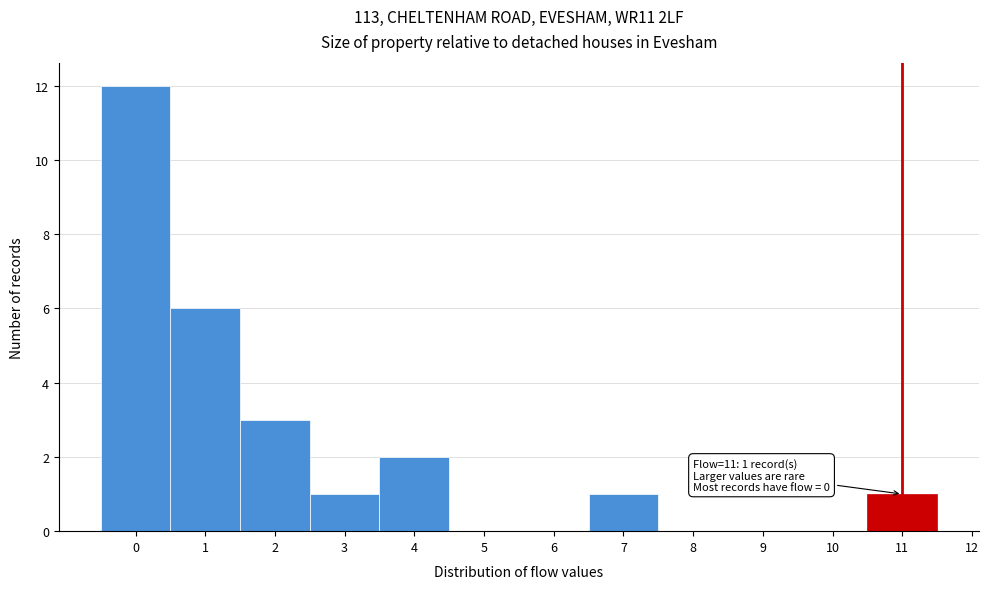

Over which range of the x-axis is the bar tallest?

-0.5 to 0.5